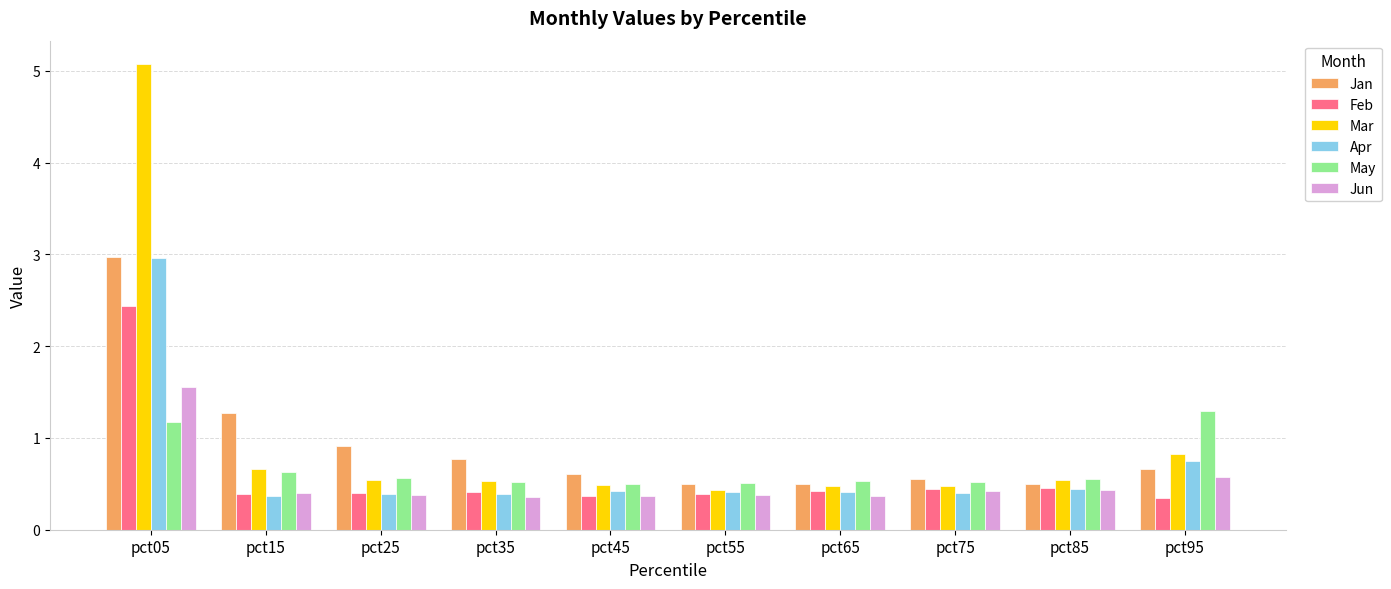

True or false: Jan has a value of 0.6 at pct45.

True